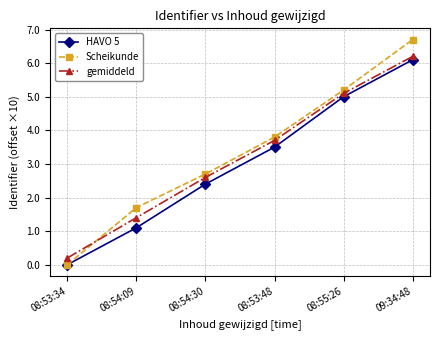

Is the value of Scheikunde at 08:53:34 greater than the value of HAVO 5 at 08:54:09?

No